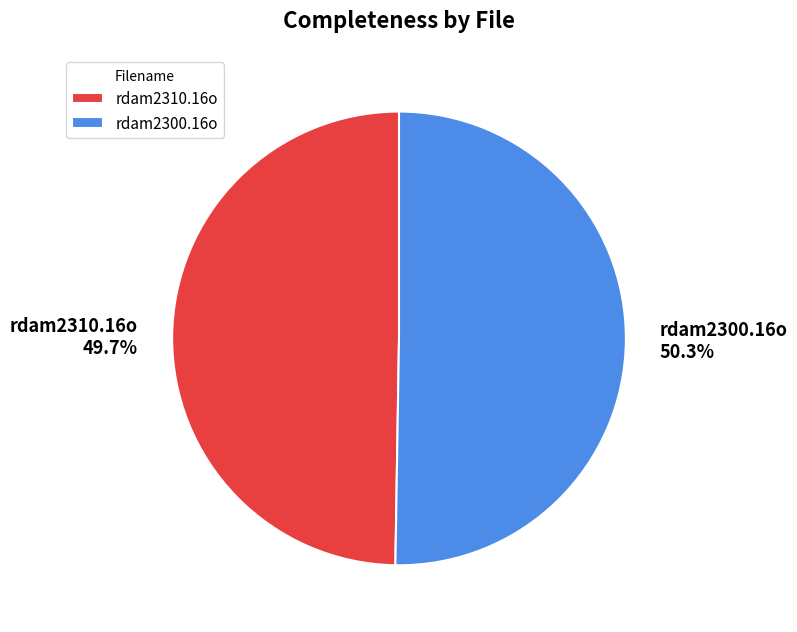

To the nearest percent, what is the average slice percentage?

50%